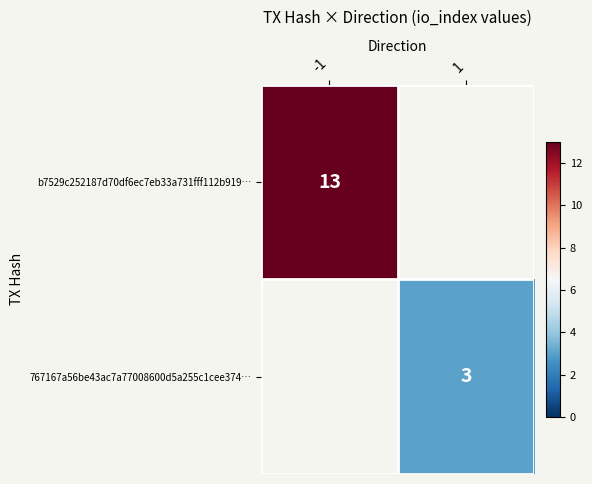

True or false: b7529c252187d70df6ec7eb33a731fff112b919… has a value of 13 at -1.

True